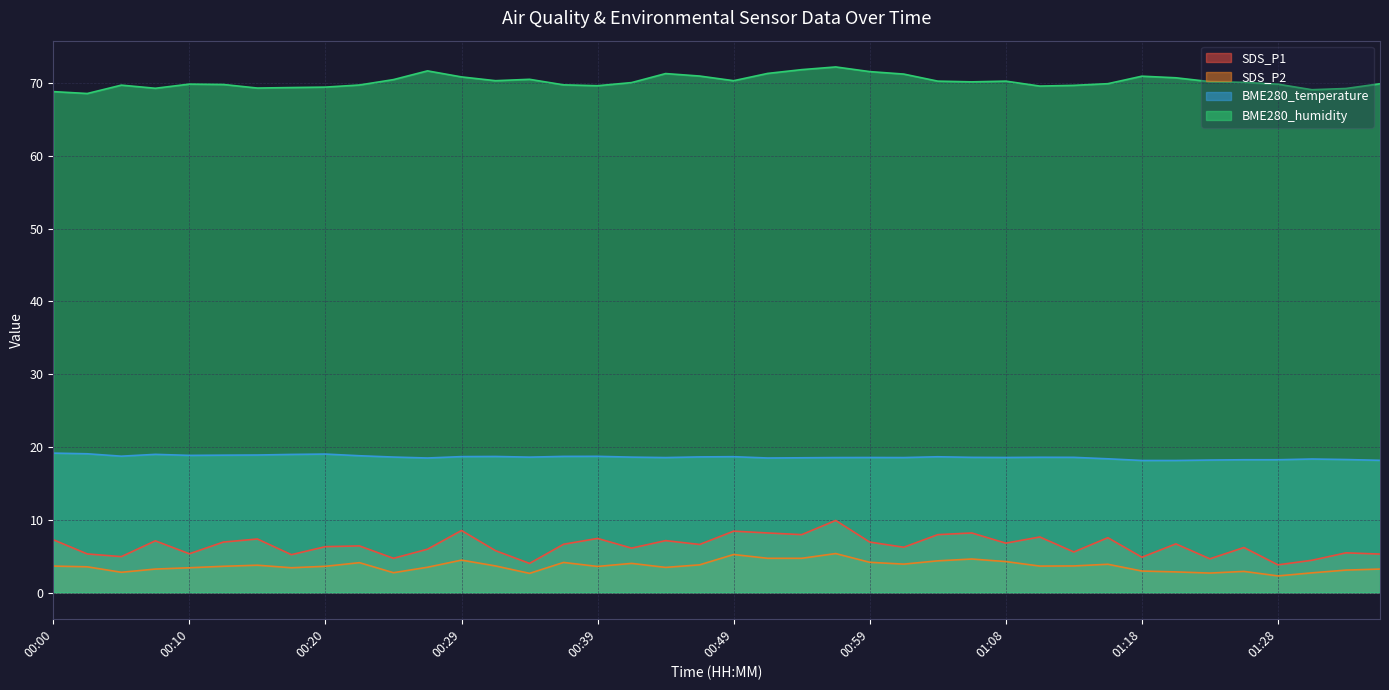

How many lines are shown in the chart?

4